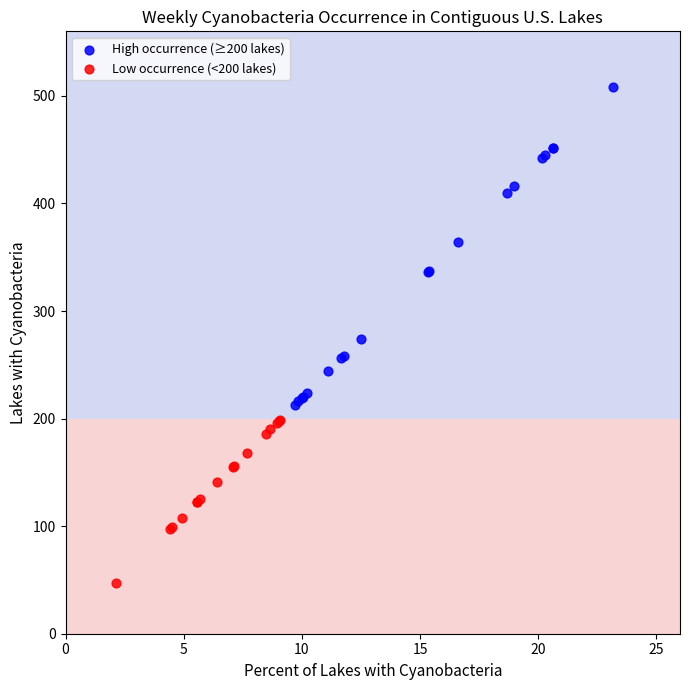

What are all the series names shown in the legend?

High occurrence (≥200 lakes), Low occurrence (<200 lakes)